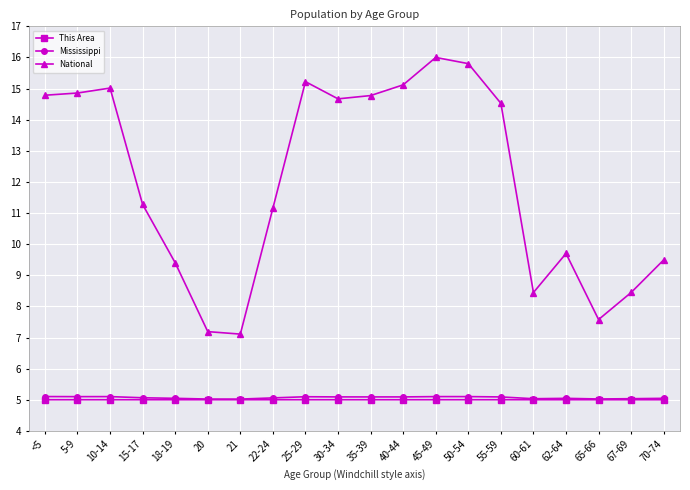

Where does the National series first go above 14?

<5